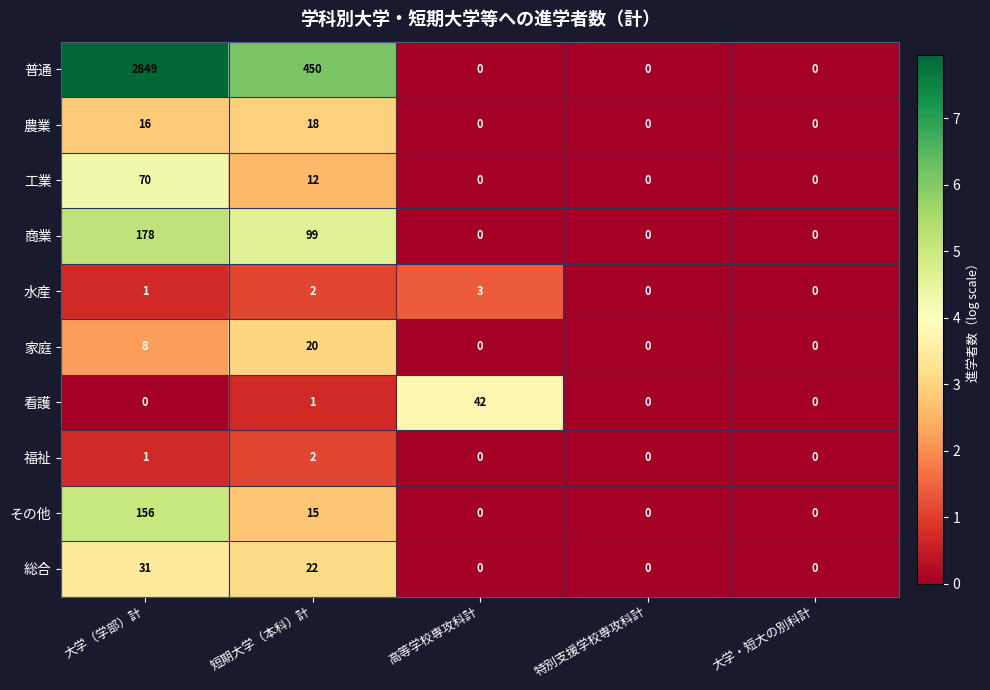

What is the maximum value shown in the chart?

2849